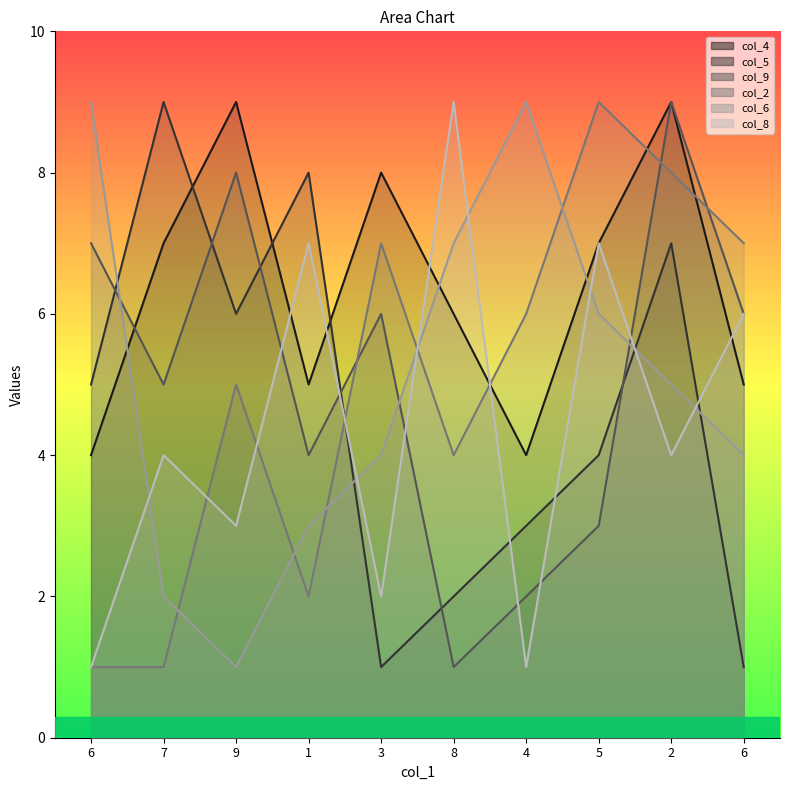

Reading right to left, extract all data points from this chart.

col_4: 5	9	7	4	6	8	5	9	7	4
col_5: 1	7	4	3	2	1	8	6	9	5
col_9: 6	9	3	2	1	6	4	8	5	7
col_2: 7	8	9	6	4	7	2	5	1	1
col_6: 4	5	6	9	7	4	3	1	2	9
col_8: 6	4	7	1	9	2	7	3	4	1